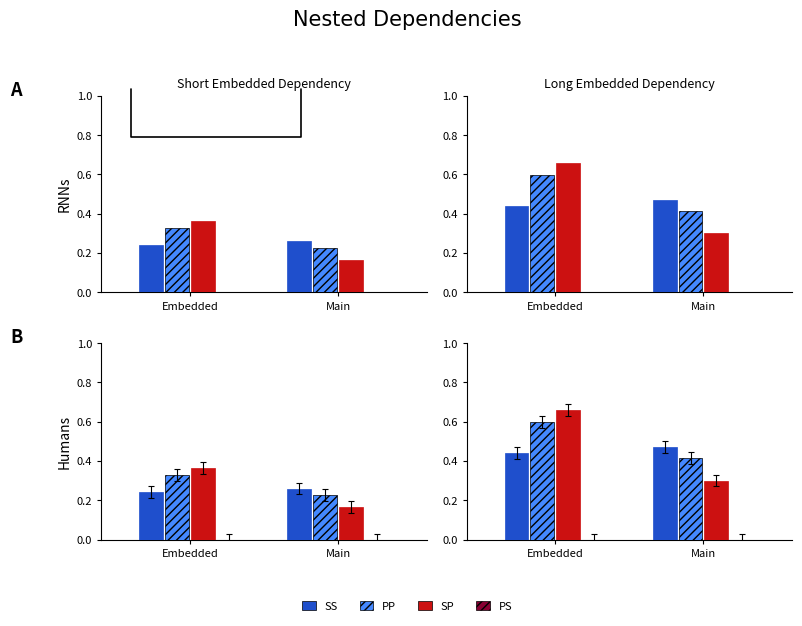

Does the chart contain stacked bars?

No